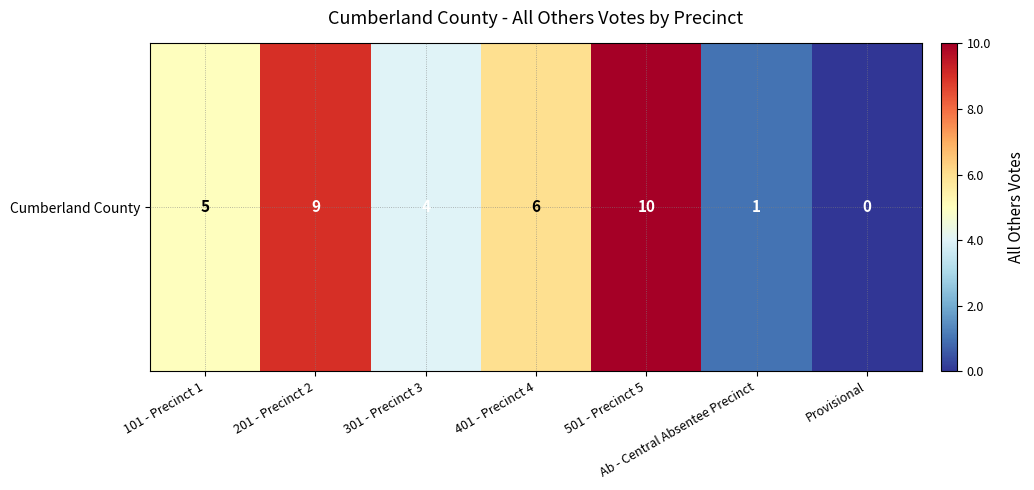

Reading right to left, transcribe all the data shown in this chart.

Provisional=0	Ab - Central Absentee Precinct=1	501 - Precinct 5=10	401 - Precinct 4=6	301 - Precinct 3=4	201 - Precinct 2=9	101 - Precinct 1=5